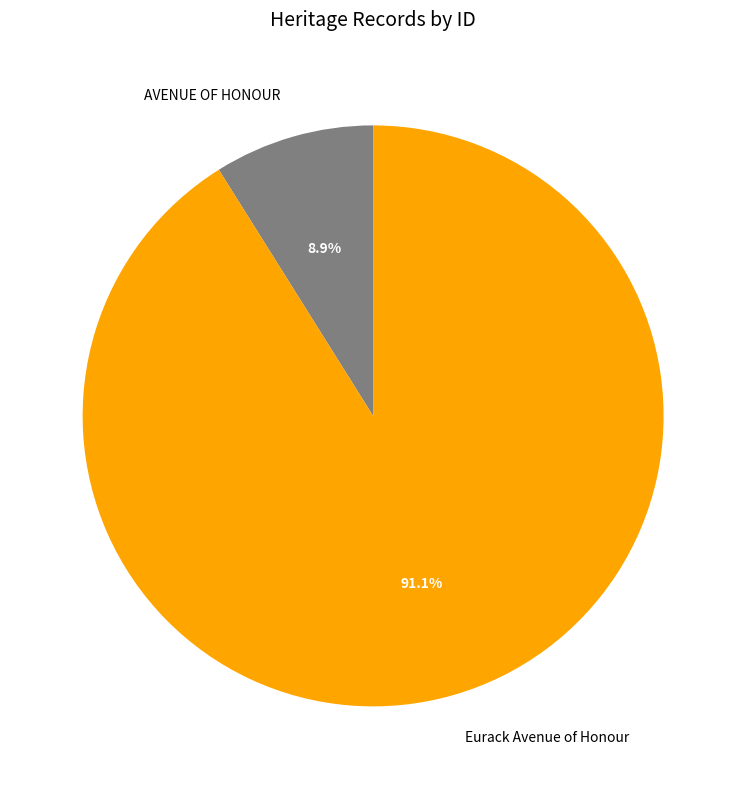

Which category has the biggest portion of the pie?

Eurack Avenue of Honour